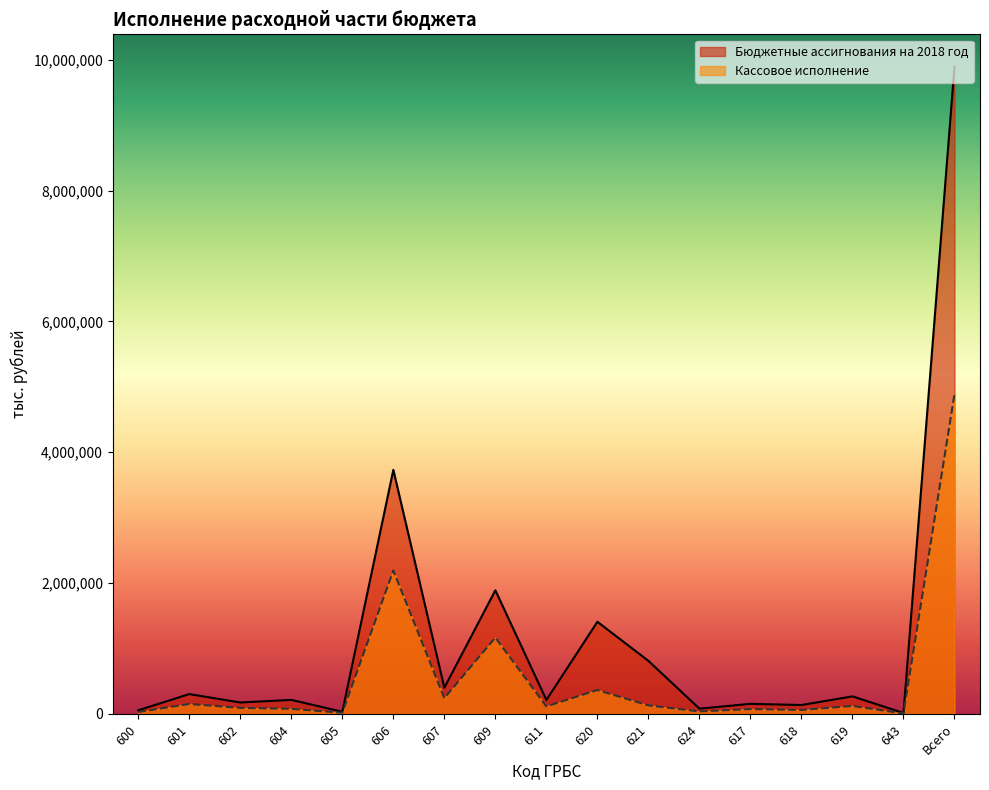

True or false: Кассовое исполнение and Бюджетные ассигнования на 2018 год intersect in this chart.

False